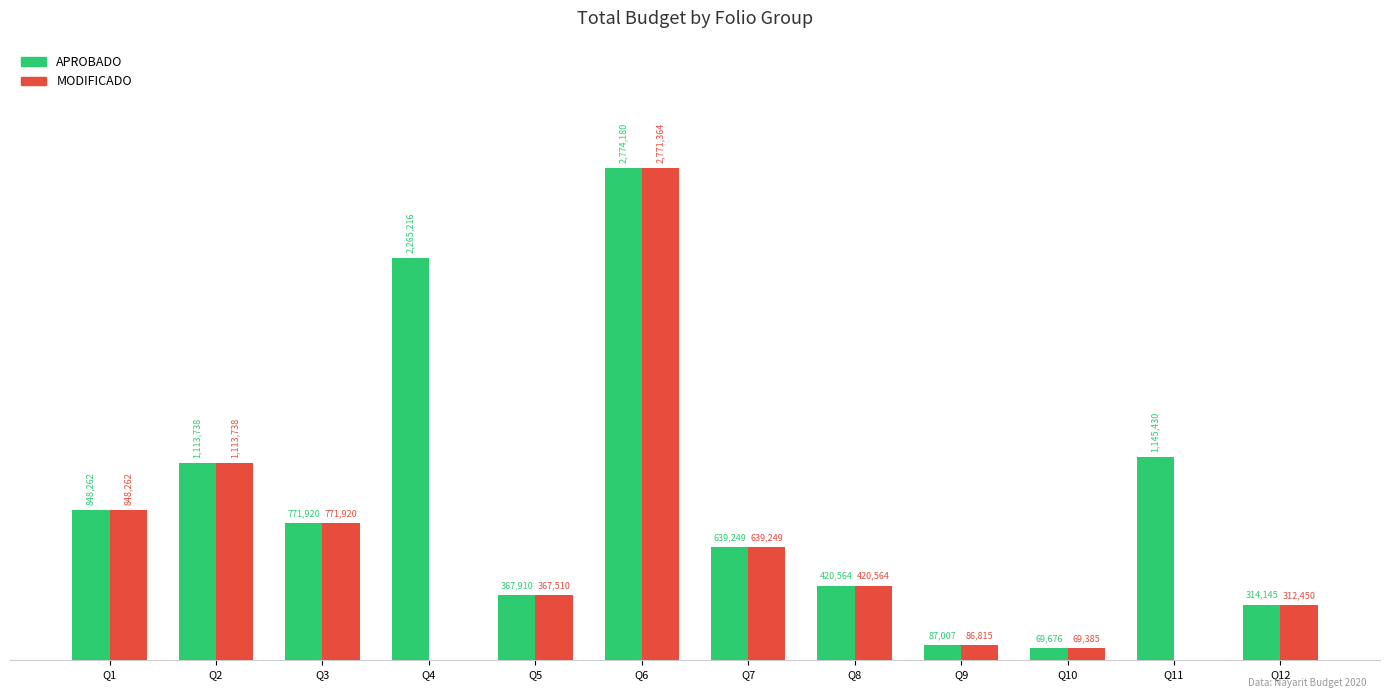

What is the difference between the APROBADO values at Q3 and Q9?

684913.3